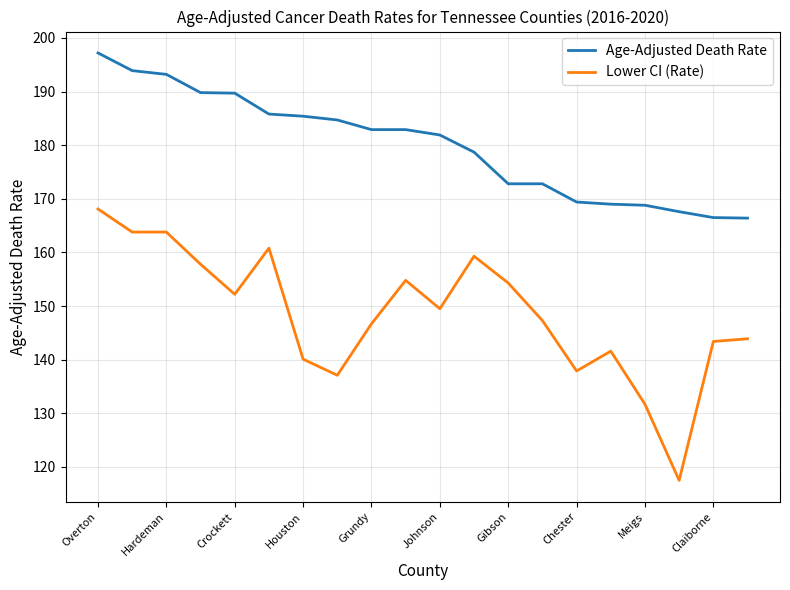

What is the difference between the maximum and minimum values in the Lower CI (Rate) series?

50.6